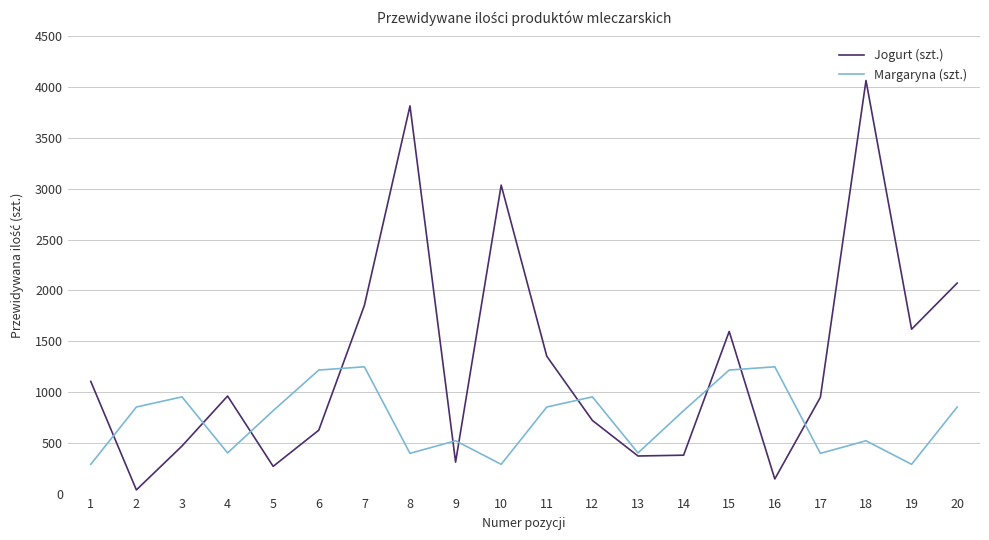

Which series changed the most between 7 and 13?

Jogurt (szt.)